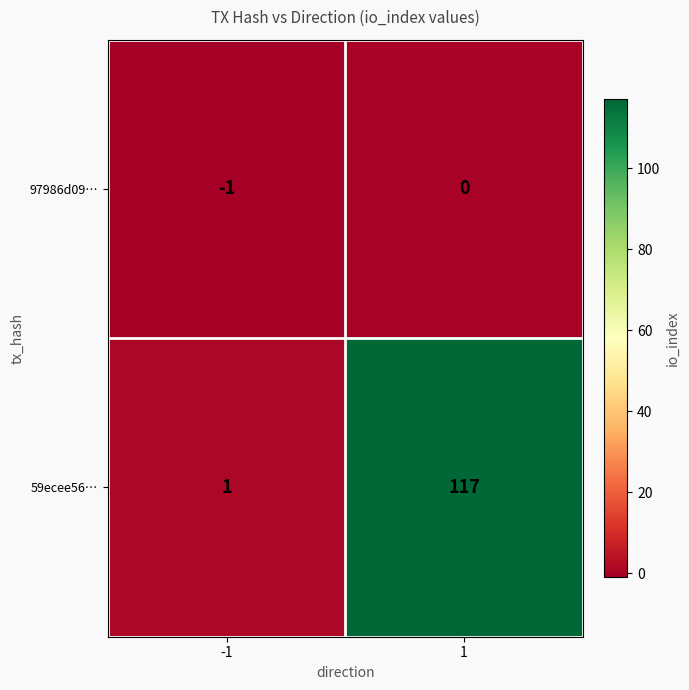

Reading right to left, what are all the values shown in this chart?

97986d09…: 0	-1
59ecee56…: 117	1